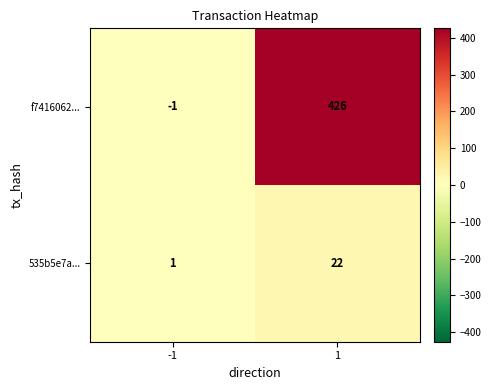

What is the maximum value shown in the chart?

426